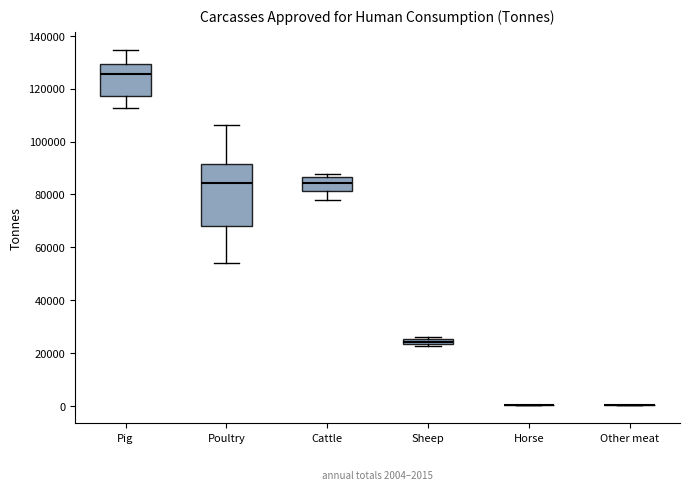

Comparing the boxes themselves (not the whiskers), which one is the tallest?

Poultry